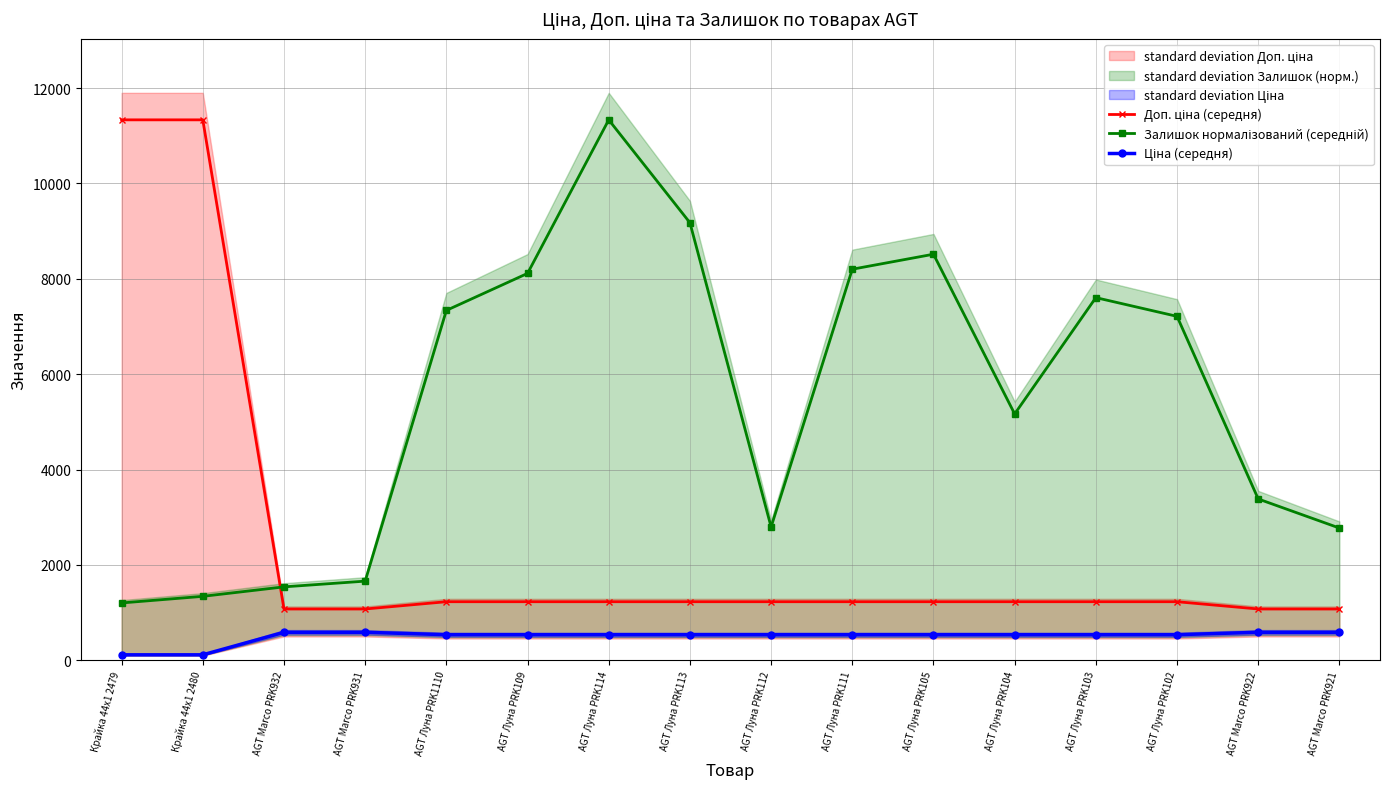

Does the chart have visible grid lines?

Yes